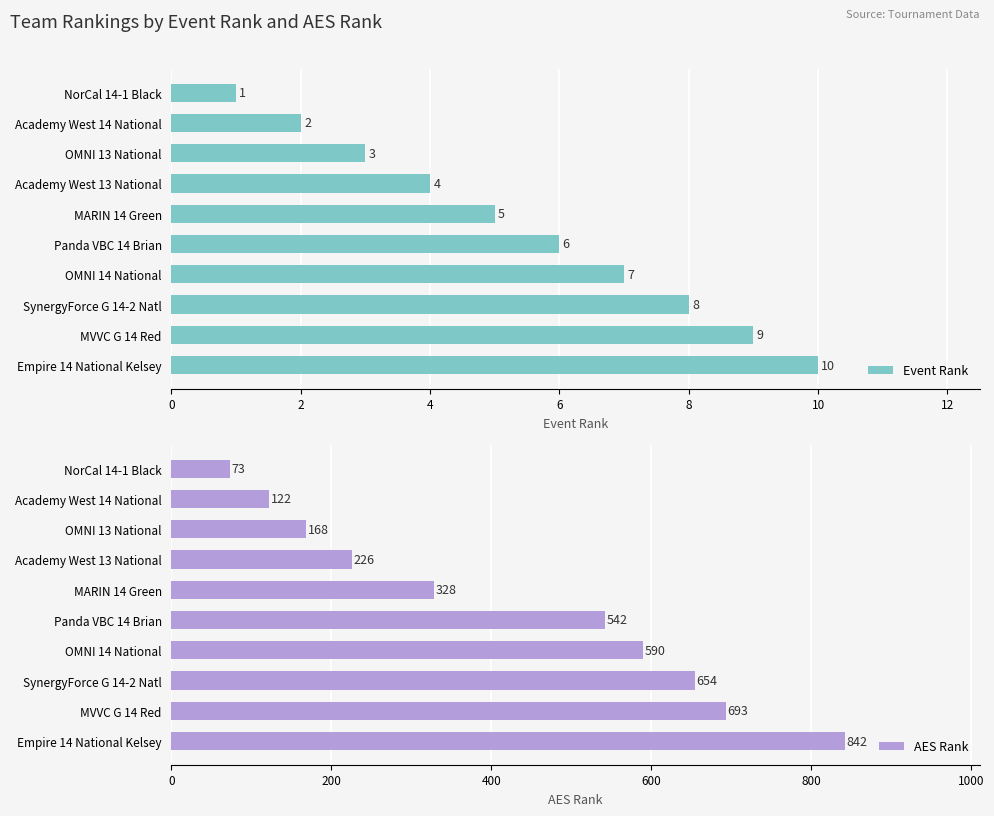

How many data points in AES Rank are above 542?

4